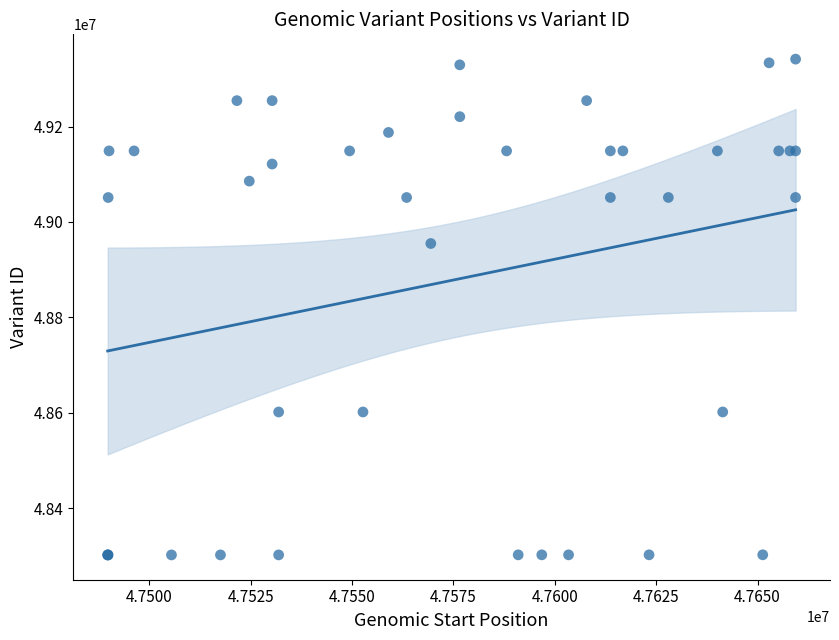

What Y value in the scatter plot is closest to 48821586?

48954823